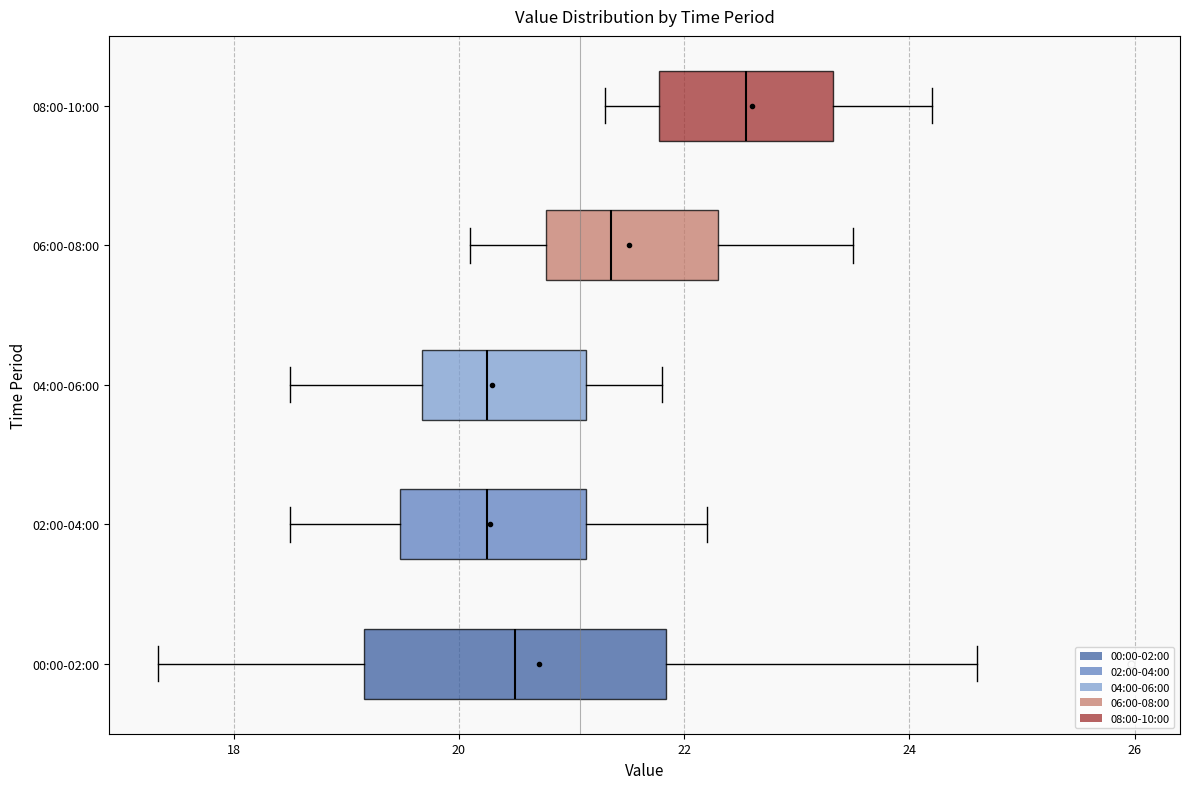

Reading bottom to top, read every box against the x-axis: the position of its median line, the range the box covers, and the ends of its whiskers. The values are not printed on the chart, so give them approximately, as read against the axis.

00:00-02:00: median 20.6, box 19.2 to 21.8, whiskers 17.4 to 24.6
02:00-04:00: median 20.2, box 19.4 to 21.2, whiskers 18.6 to 22.2
04:00-06:00: median 20.2, box 19.6 to 21.2, whiskers 18.6 to 21.8
06:00-08:00: median 21.4, box 20.8 to 22.4, whiskers 20.2 to 23.6
08:00-10:00: median 22.6, box 21.8 to 23.4, whiskers 21.4 to 24.2